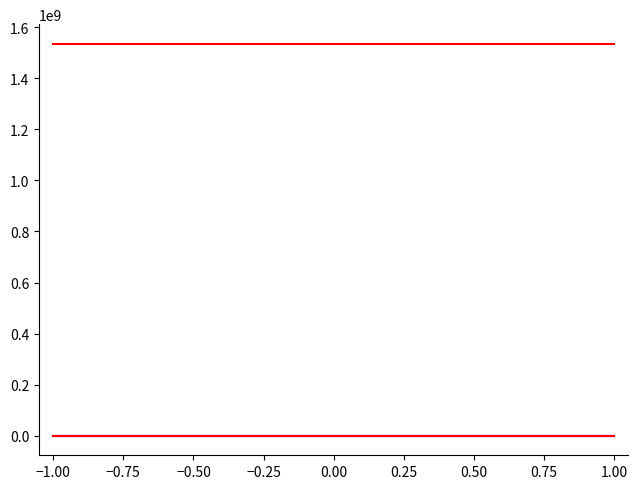

What is the average value of the io_index series?

0.2